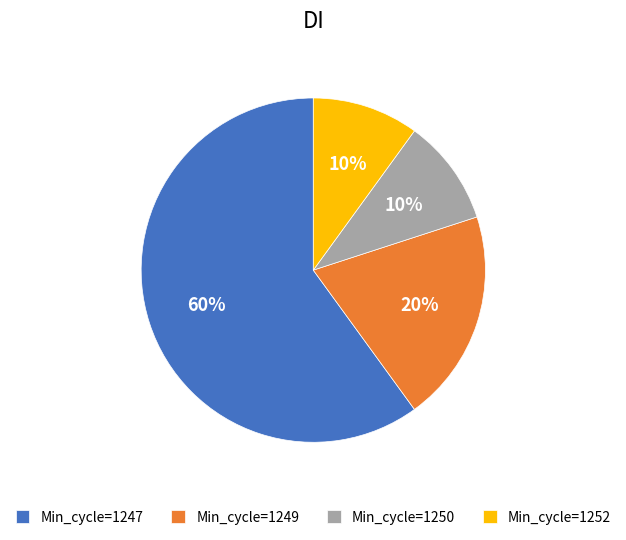

Do Min_cycle=1249 and Min_cycle=1250 together represent more than half of the pie?

No